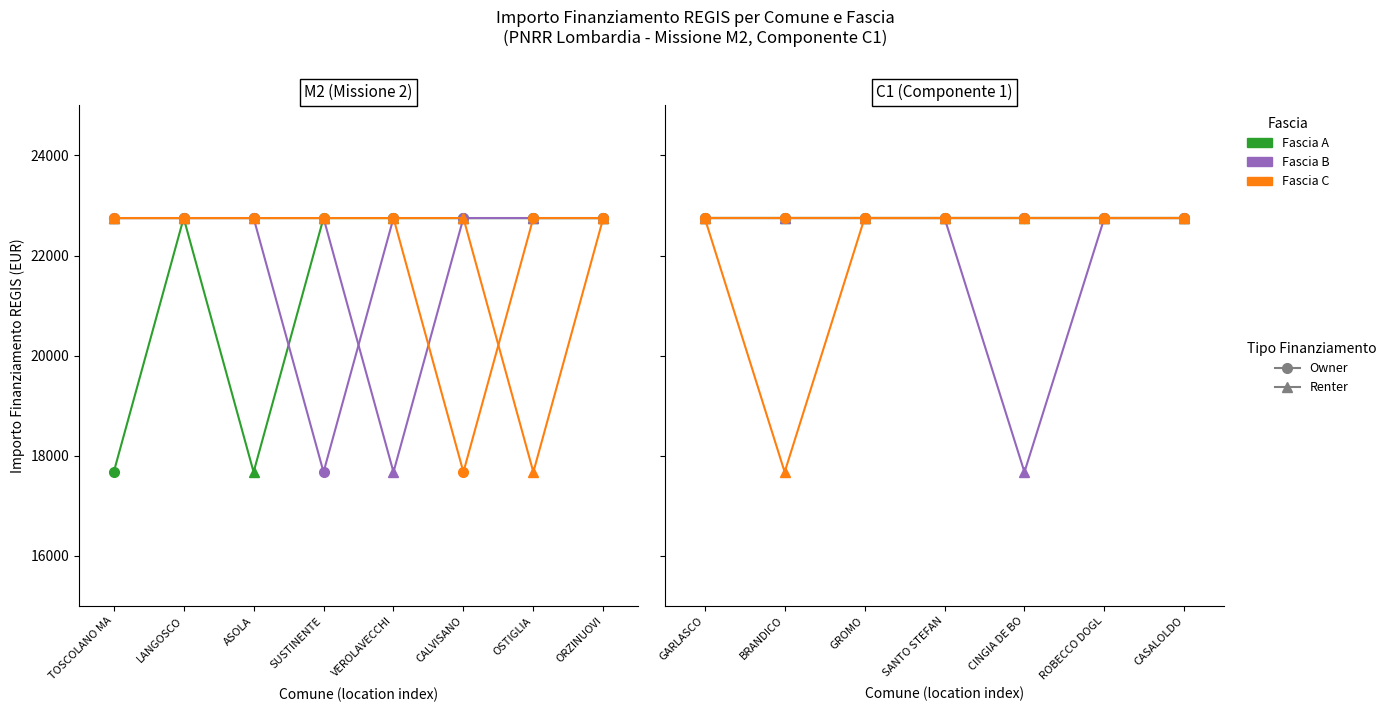

List the series in order of their peak value, lowest first.

Fascia A - Owner, Fascia A - Renter, Fascia B - Owner, Fascia B - Renter, Fascia C - Owner, Fascia C - Renter